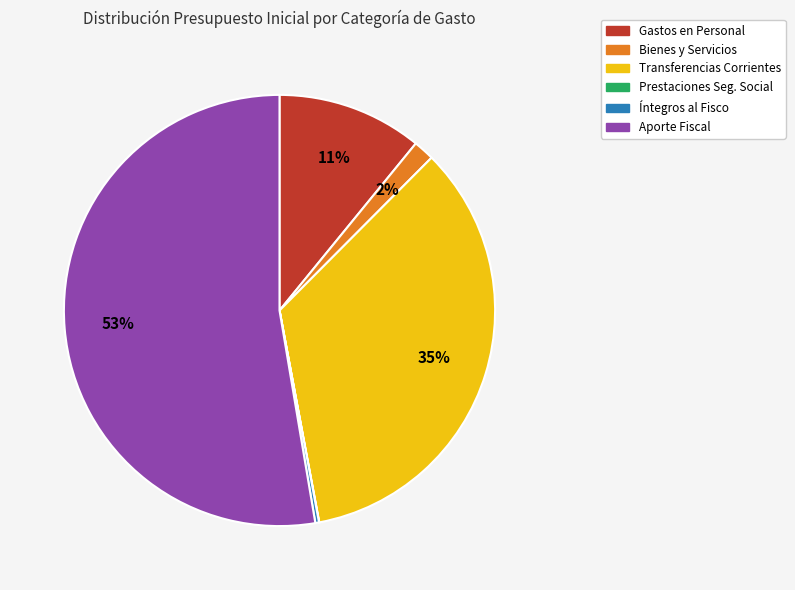

To the nearest percent, what is the average slice percentage?

17%